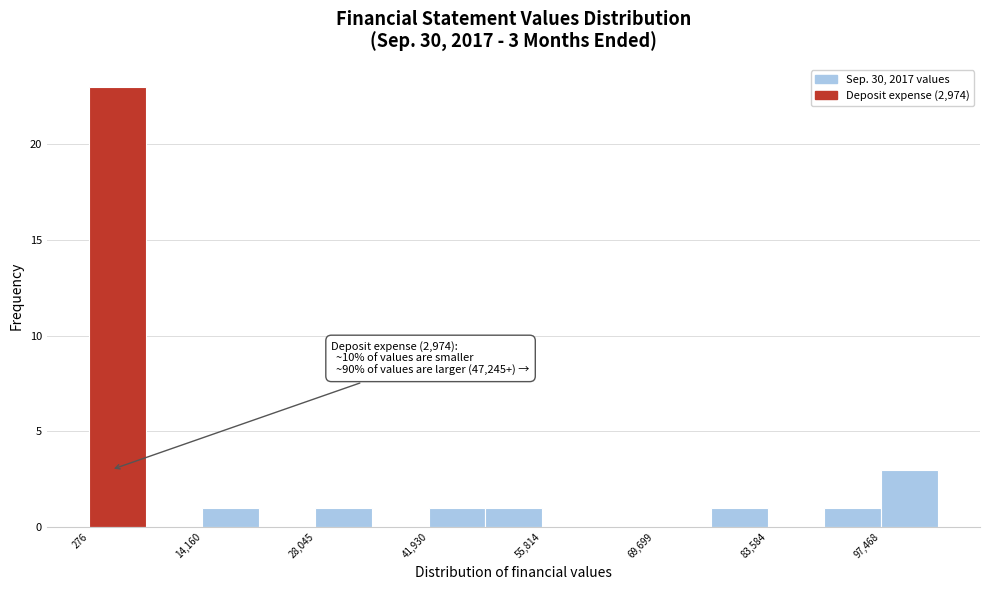

Around what value on the x-axis is the tallest bar? Give the approximate position of its centre, as read against the axis.

4000